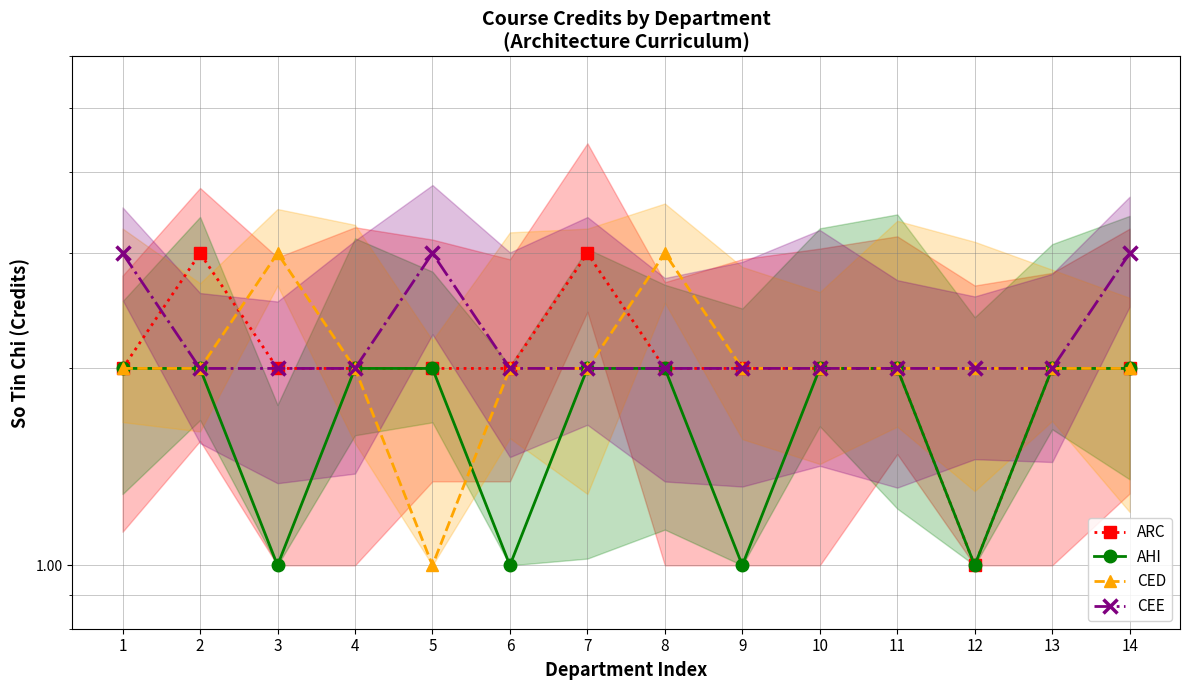

How many interior local valleys does the AHI series have?

4